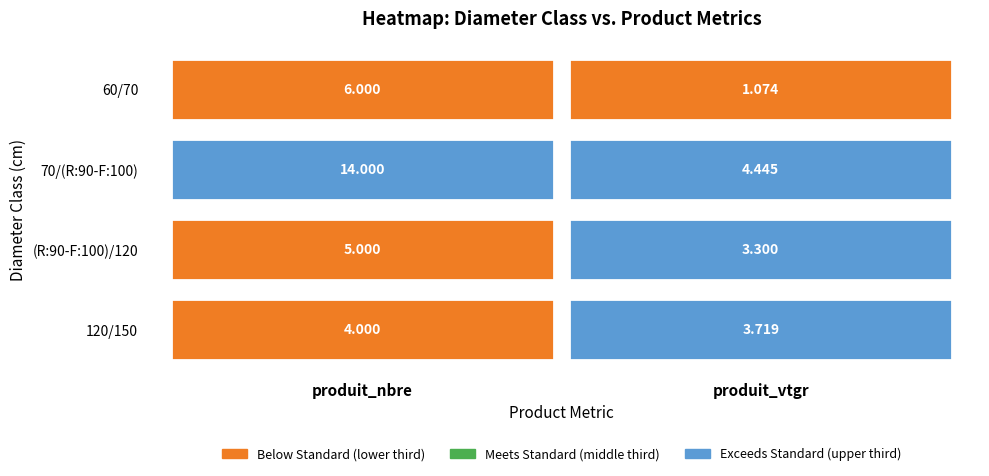

At which category is the sum across all series the highest?

produit_nbre